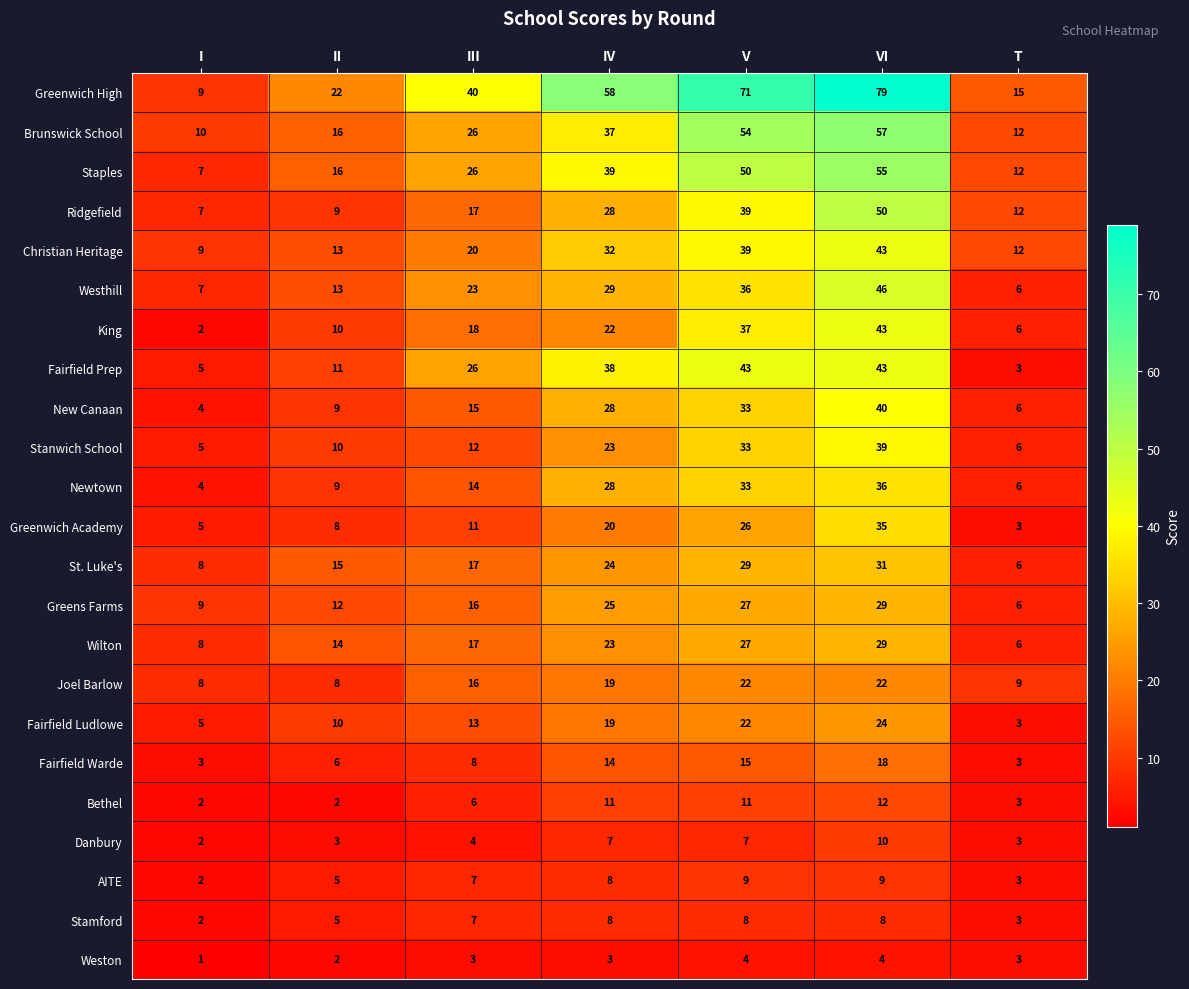

Where is AITE nearest to the value 5?

II